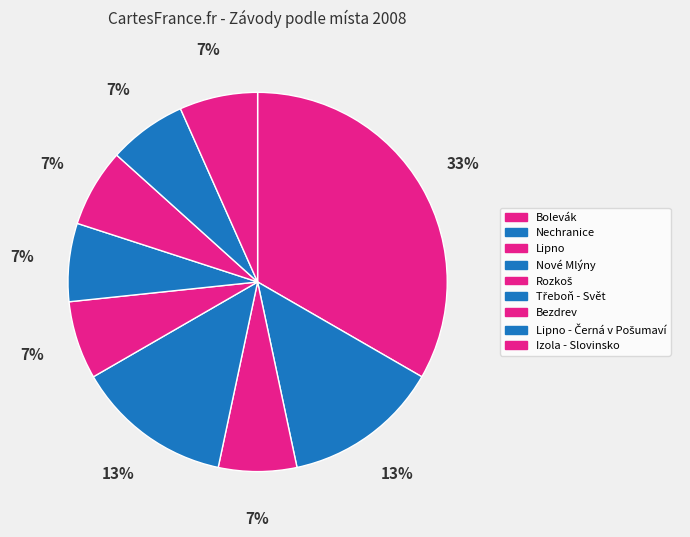

Does Třeboň - Svět account for over 50% of the chart?

No